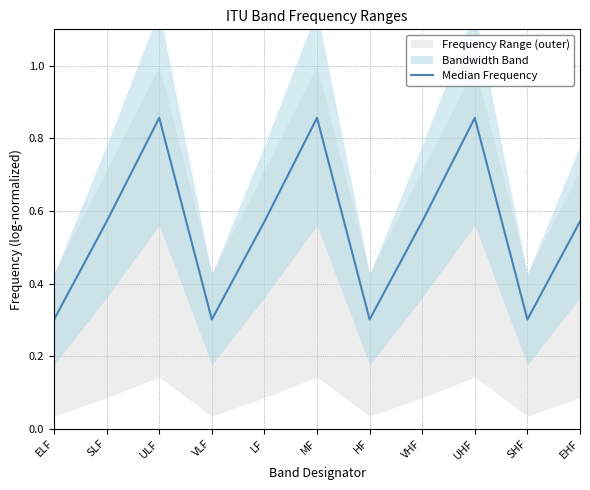

True or false: the data shows 0.1 at VLF.

False